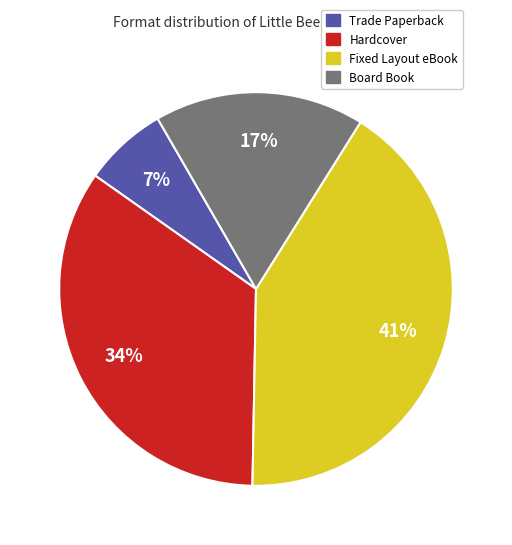

How many segments does this pie chart have?

4